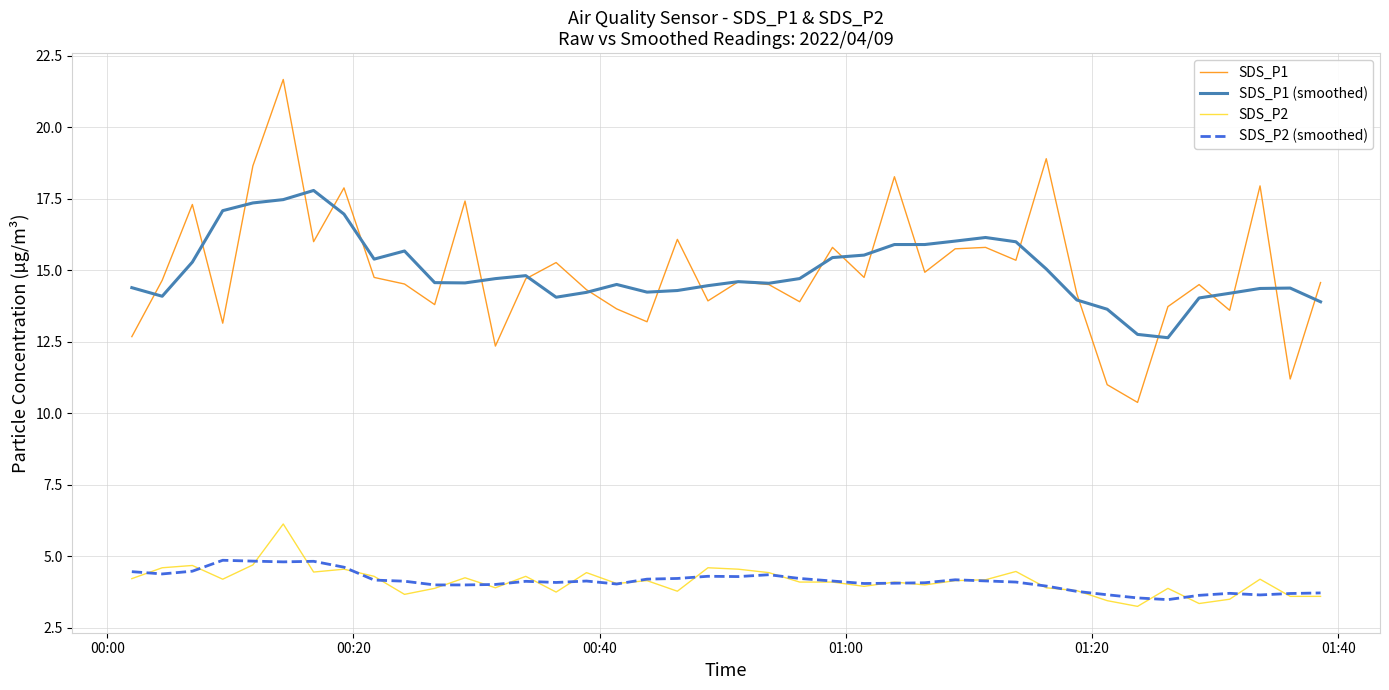

Which series has the largest range (max minus min)?

SDS_P1